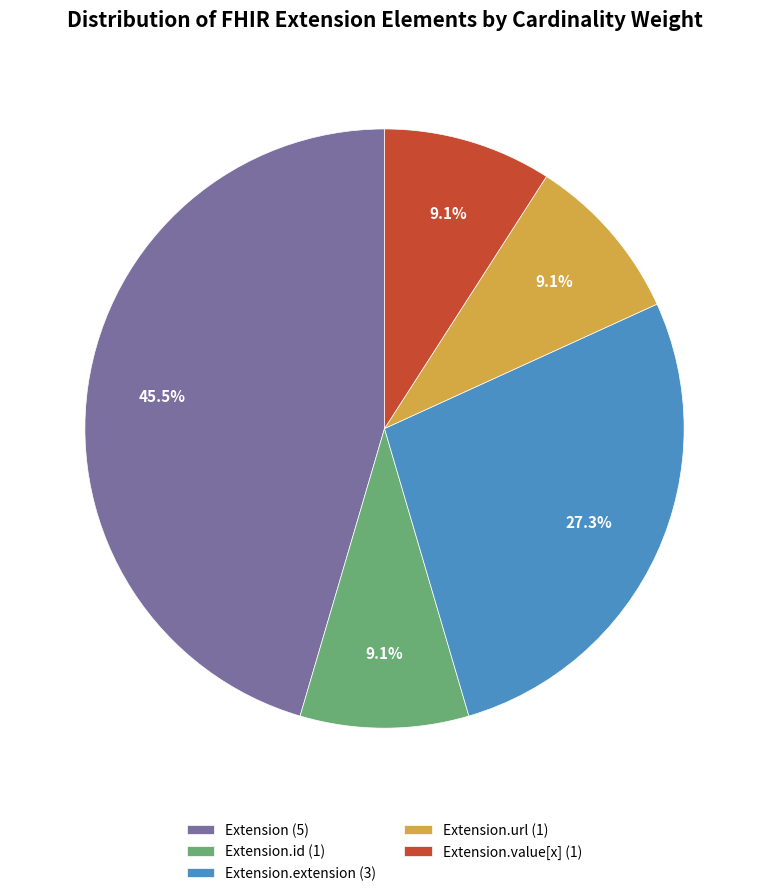

To the nearest percent, what is the difference between the largest and smallest slice percentages?

36%